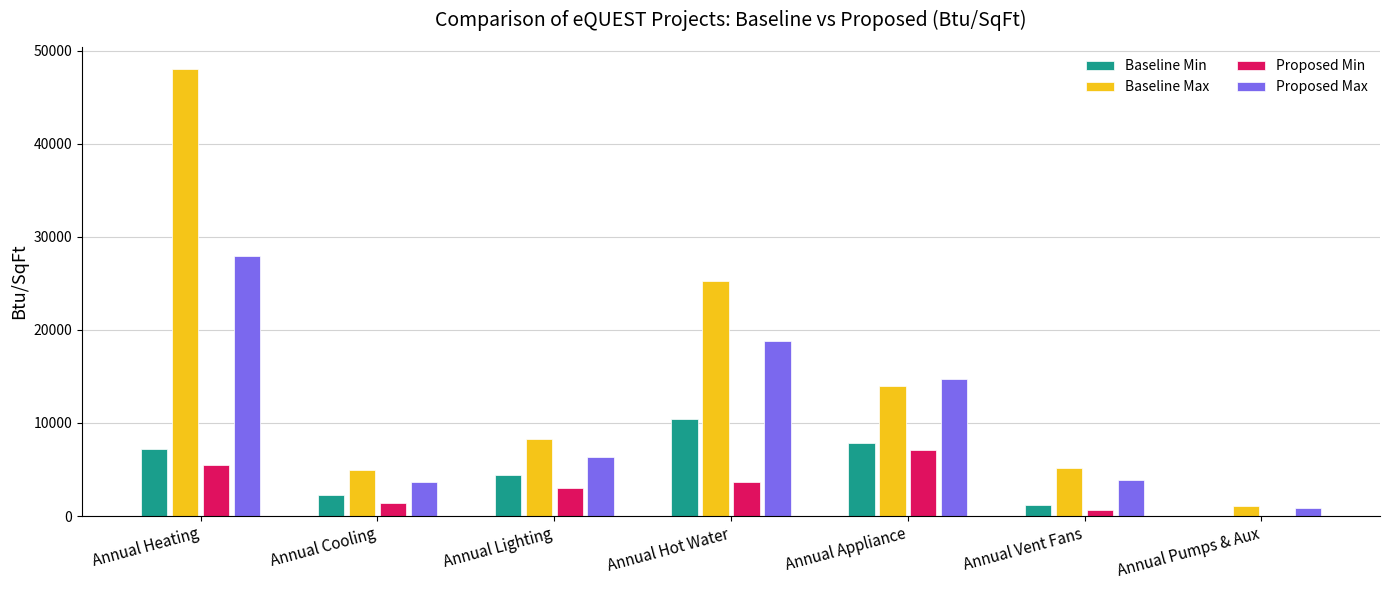

What is the maximum value shown in the chart?

47999.1